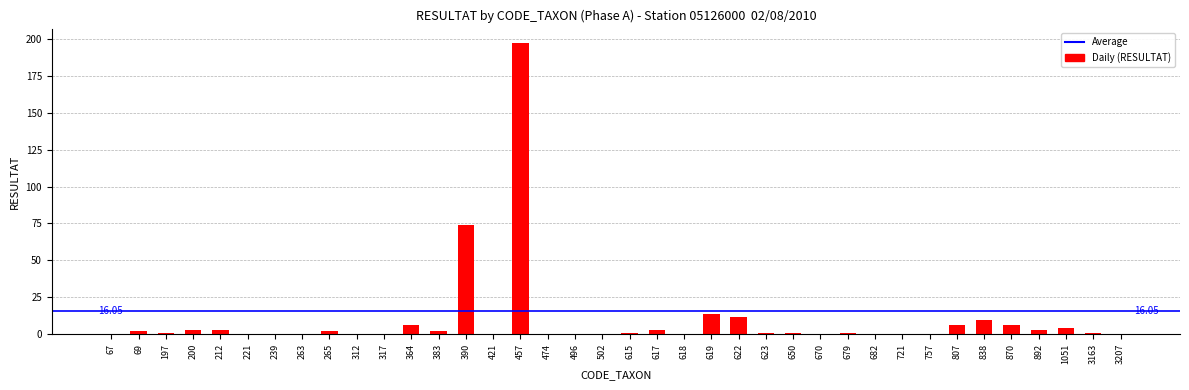

Reading left to right, what are all the values shown in this chart?

67=0	69=2	197=1	200=3	212=3	221=0	239=0	263=0	265=2	312=0	317=0	364=6	383=2	390=74	421=0	457=197	474=0	496=0	502=0	615=1	617=3	618=0	619=14	622=12	623=1	650=1	670=0	679=1	682=0	721=0	757=0	807=6	838=10	870=6	892=3	1051=4	3163=1	3207=0